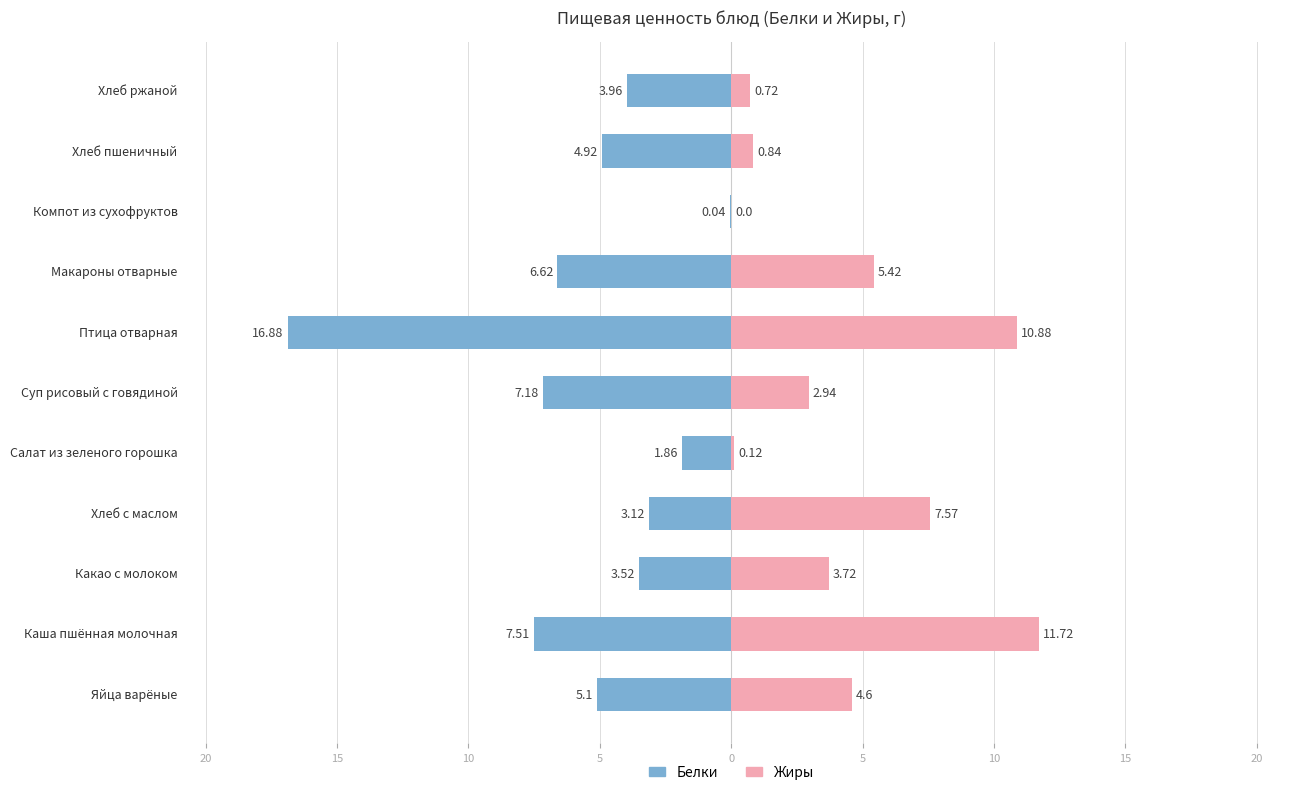

What is the difference between the maximum and minimum values in the Белки series?

16.8